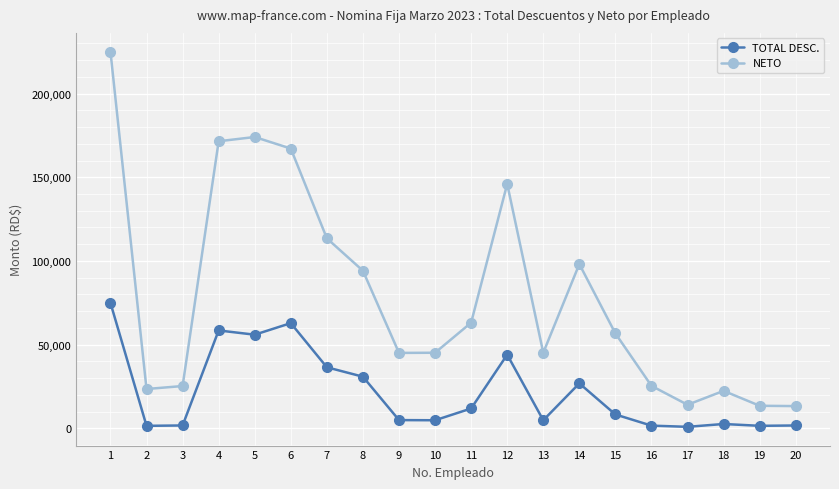

True or false: TOTAL DESC. and NETO cross at least once.

False